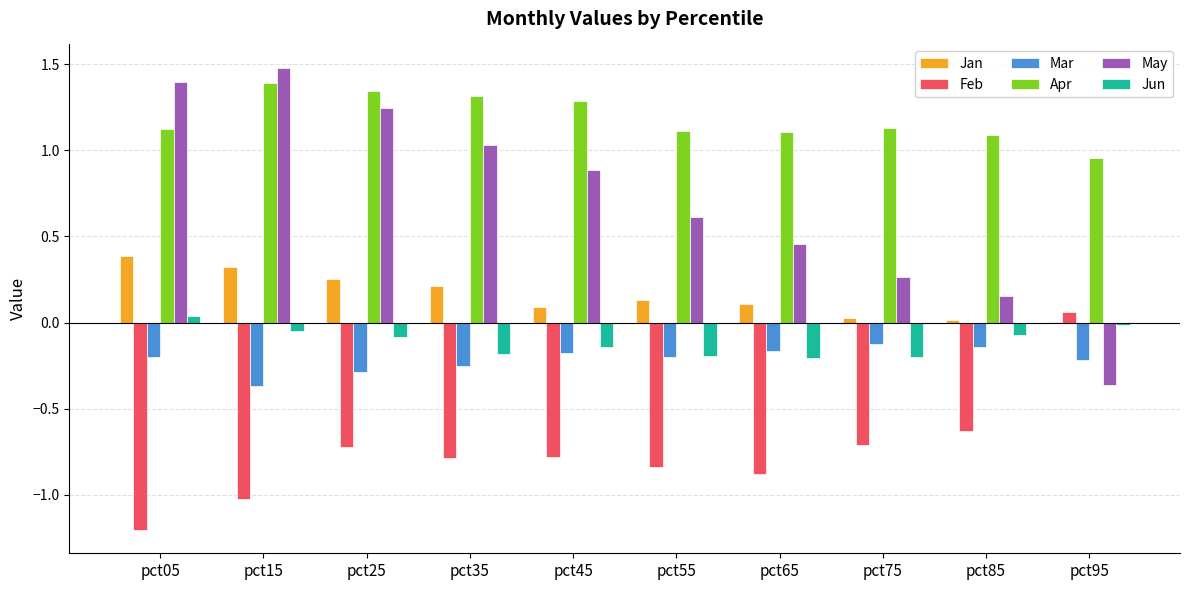

What is the sum of all Apr values?

11.9